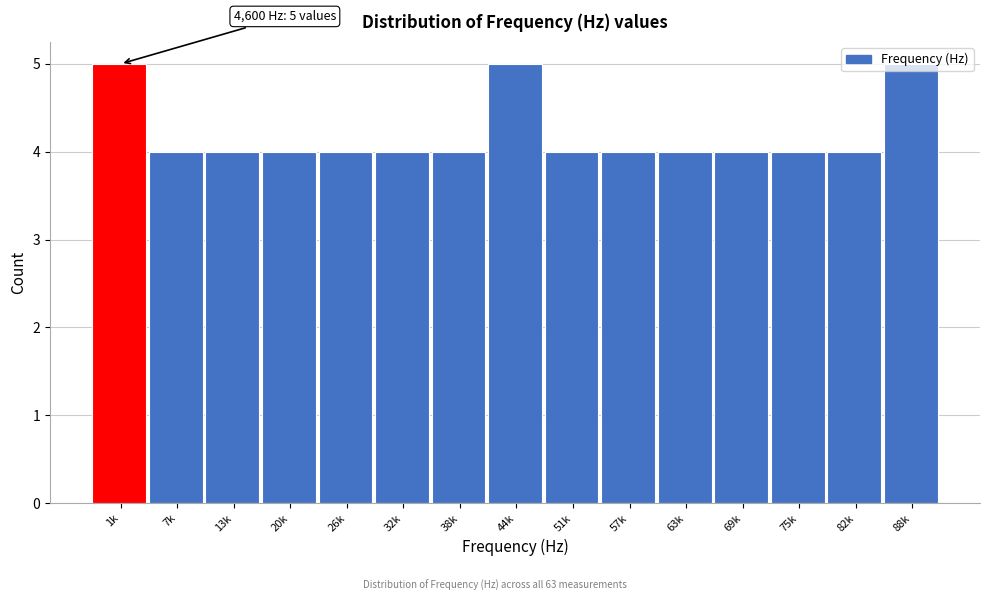

What is the sum of all values?

63